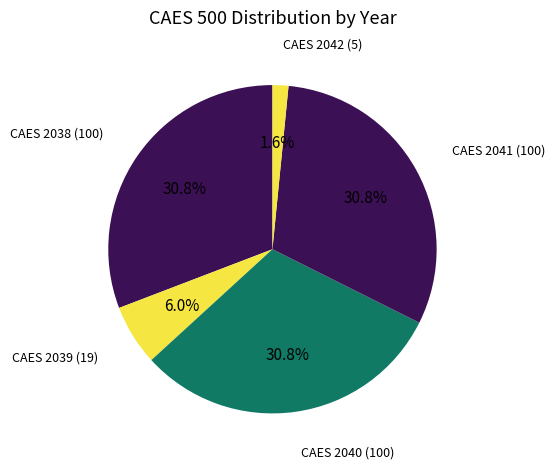

Which slice is the smallest?

CAES 2042 (5)